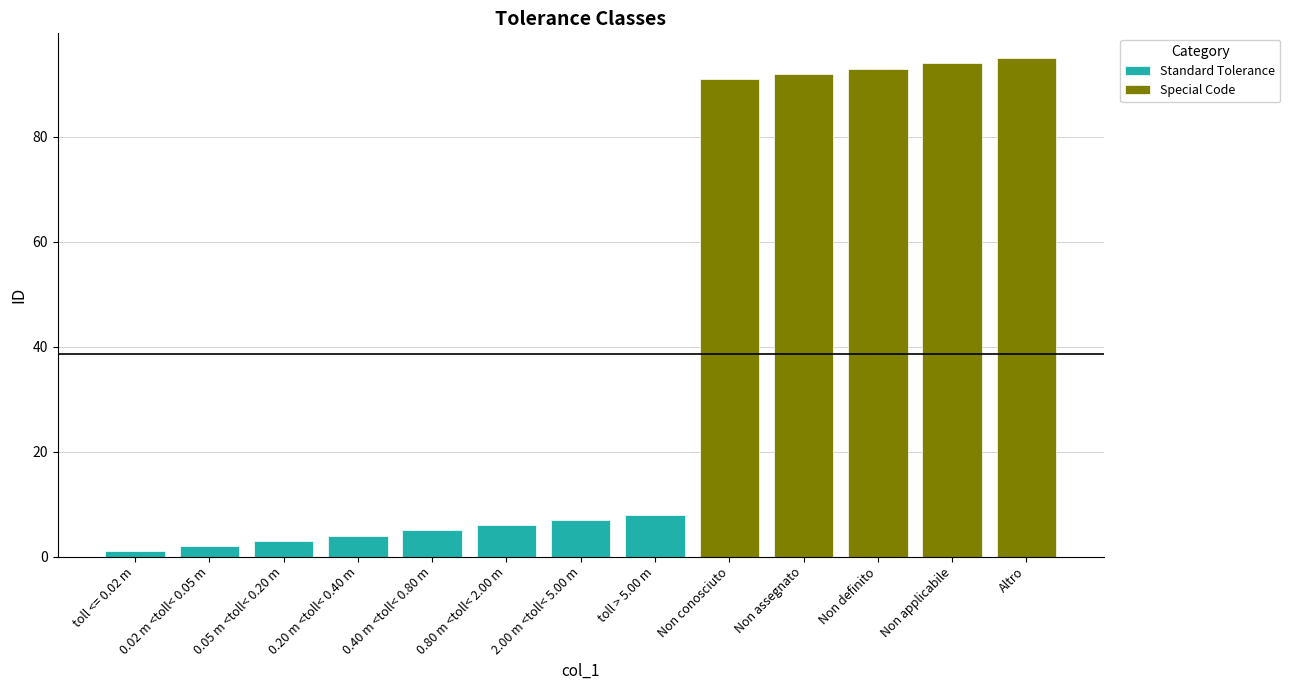

Reading left to right, list all the values displayed in this chart.

1	2	3	4	5	6	7	8	91	92	93	94	95